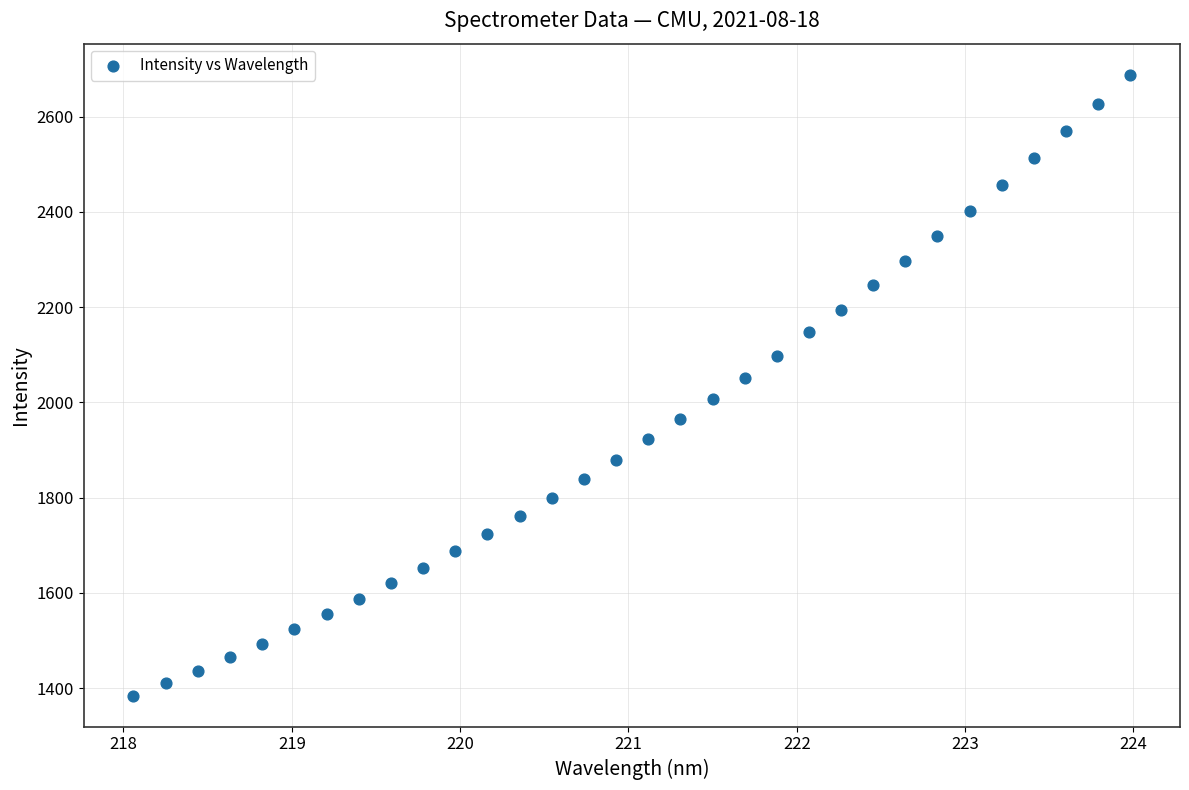

What is the range of Y values (max minus min)?

1303.9